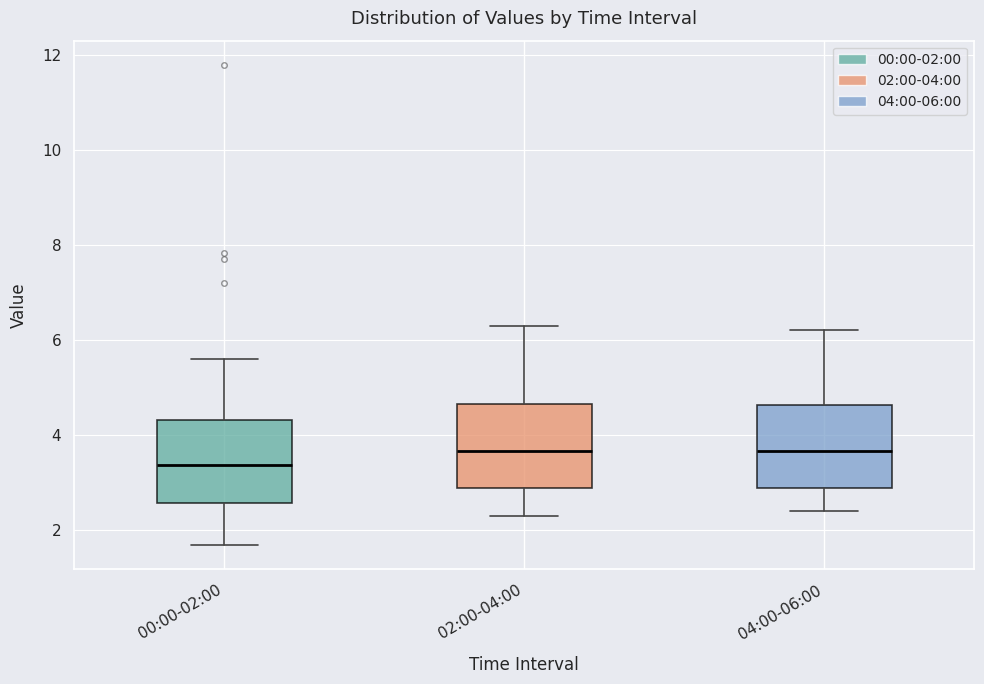

Reading left to right, transcribe this box plot: for each box, give where its median line is, the range the box spans, and where its two whiskers end, as read against the y-axis. The values are not printed on the chart, so give them approximately, as read against the axis.

00:00-02:00: median 3.4, box 2.6 to 4.4, whiskers 1.6 to 5.6
02:00-04:00: median 3.6, box 2.8 to 4.6, whiskers 2.4 to 6.4
04:00-06:00: median 3.6, box 2.8 to 4.6, whiskers 2.4 to 6.2